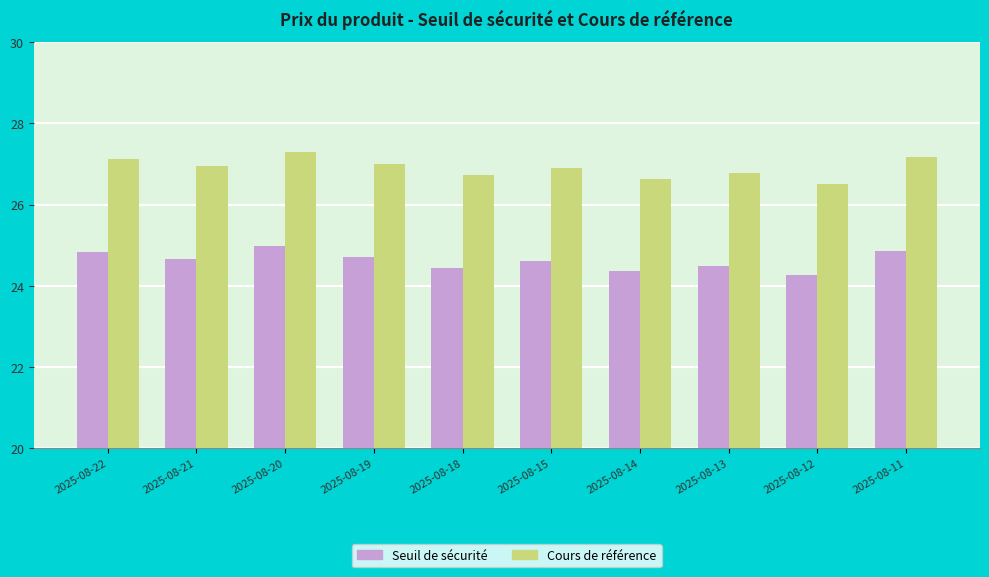

Which label corresponds to the largest value in the chart?

2025-08-20